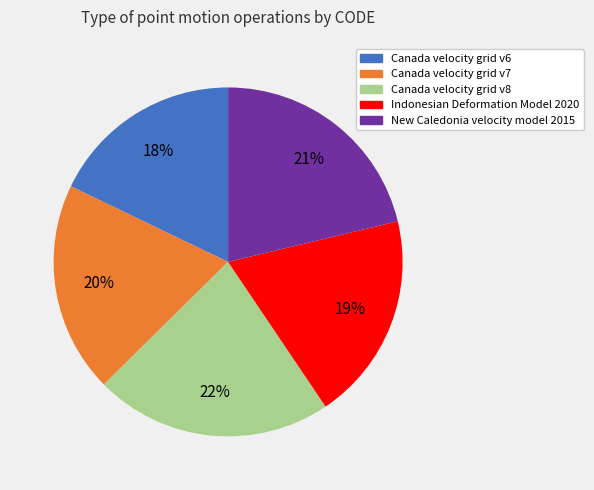

Is the sum of Canada velocity grid v7 and Indonesian Deformation Model 2020 greater than half?

No